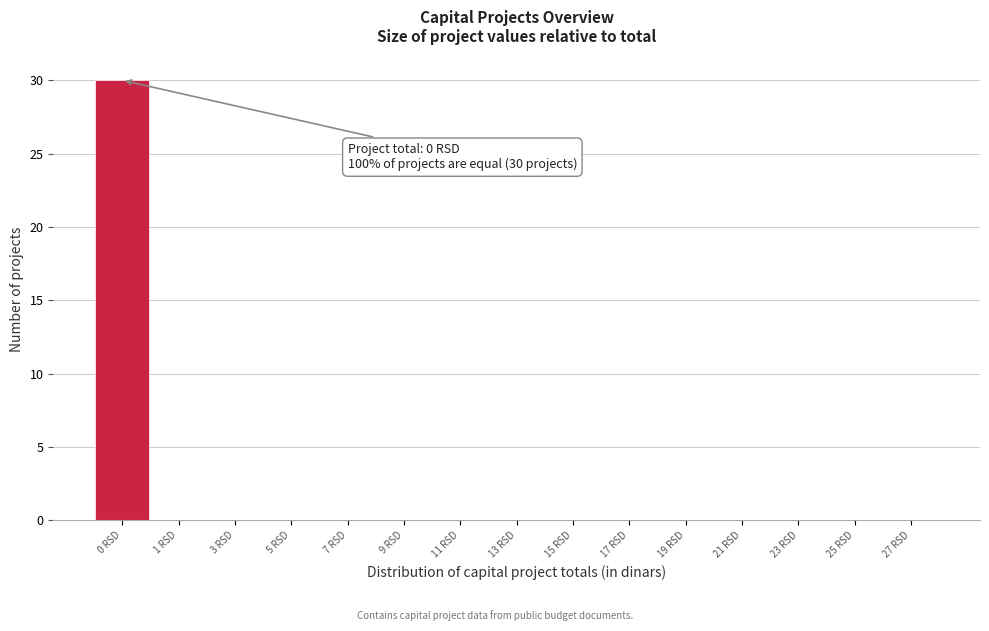

Reading left to right, transcribe all the data shown in this chart.

0 RSD=30	1 RSD=0	3 RSD=0	5 RSD=0	7 RSD=0	9 RSD=0	11 RSD=0	13 RSD=0	15 RSD=0	17 RSD=0	19 RSD=0	21 RSD=0	23 RSD=0	25 RSD=0	27 RSD=0